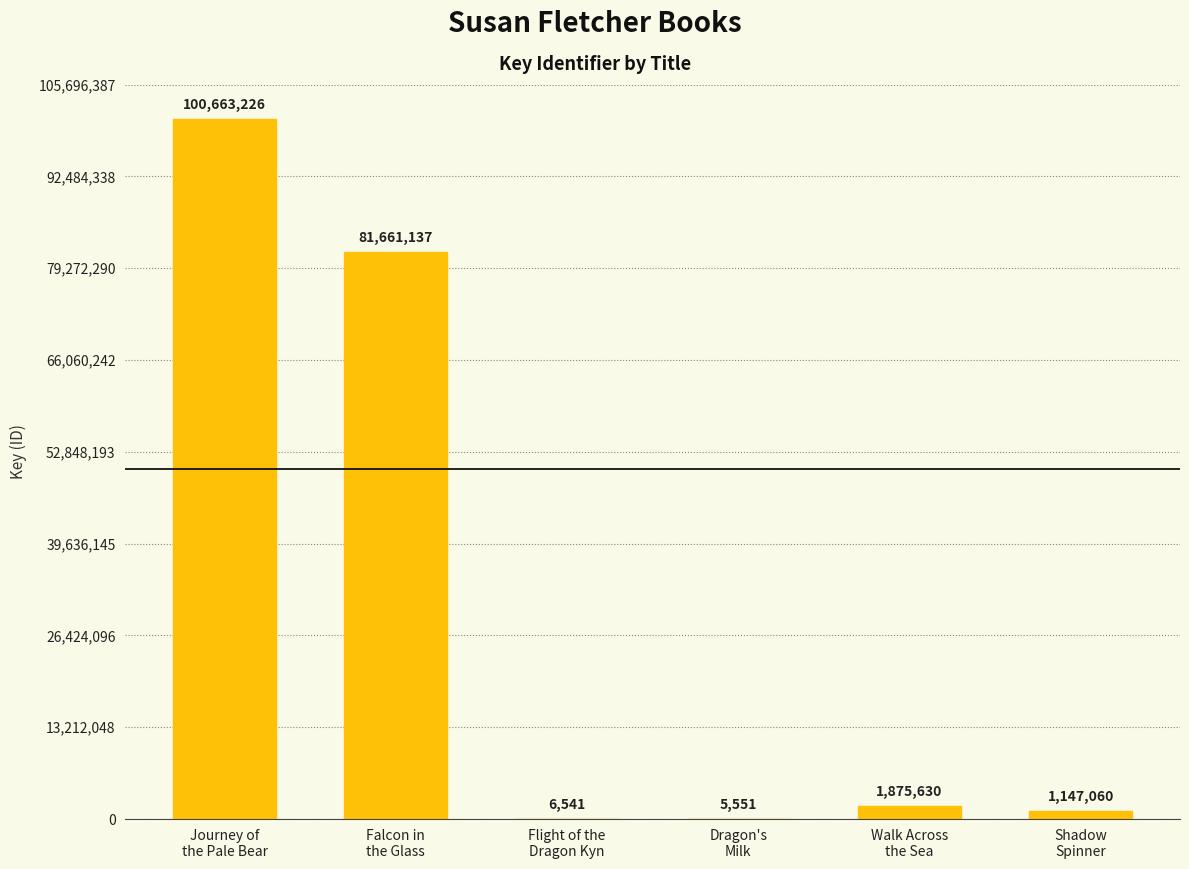

What is the sum of all values?

185359145